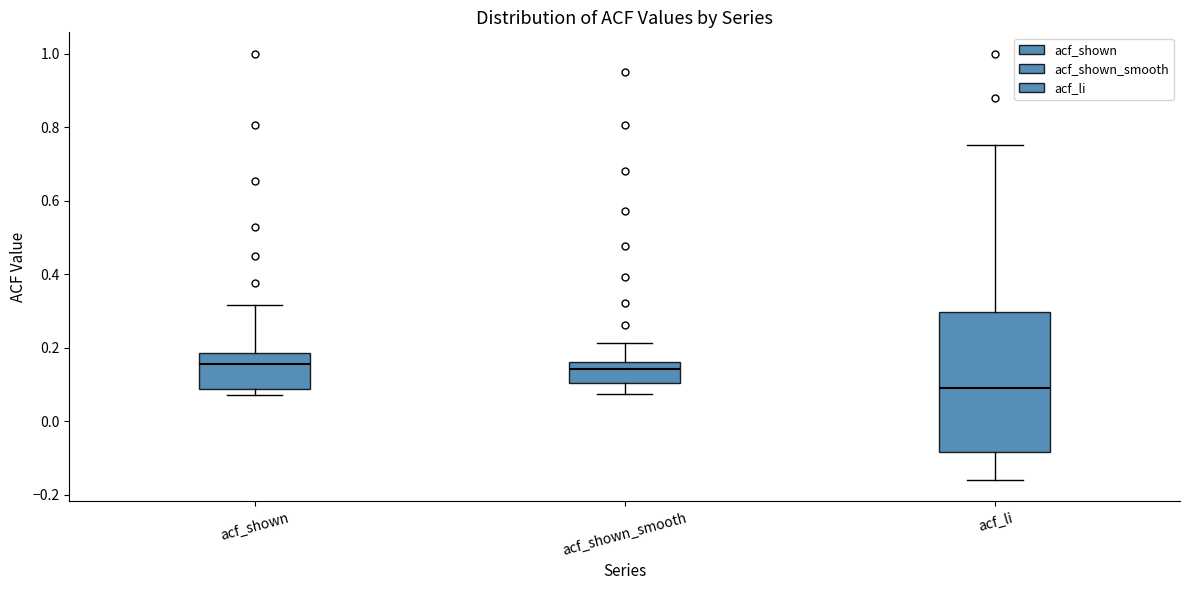

Reading left to right, read every box against the y-axis: the position of its median line, the range the box covers, and the ends of its whiskers. The values are not printed on the chart, so give them approximately, as read against the axis.

acf_shown: median 0.16, box 0.08 to 0.18, whiskers 0.08 (just below the box's lower edge) to 0.32
acf_shown_smooth: median 0.14, box 0.10 to 0.16, whiskers 0.08 to 0.22
acf_li: median 0.10, box -0.08 to 0.30, whiskers -0.16 to 0.76